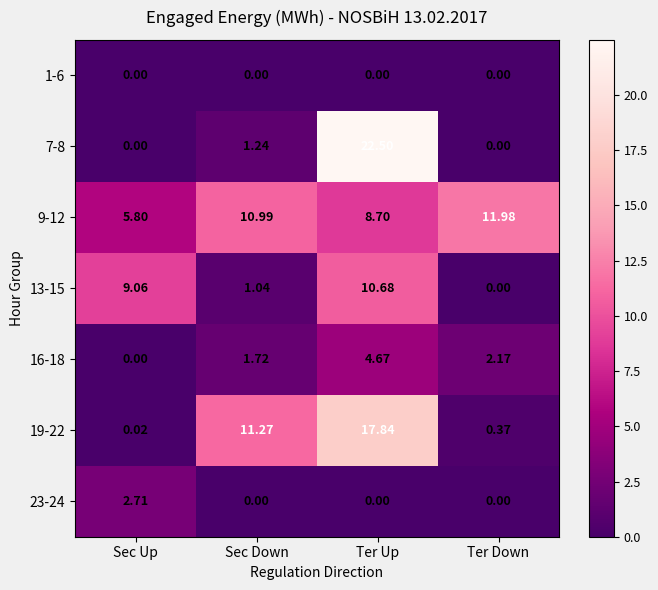

At which category is the sum across all series the highest?

Ter Up